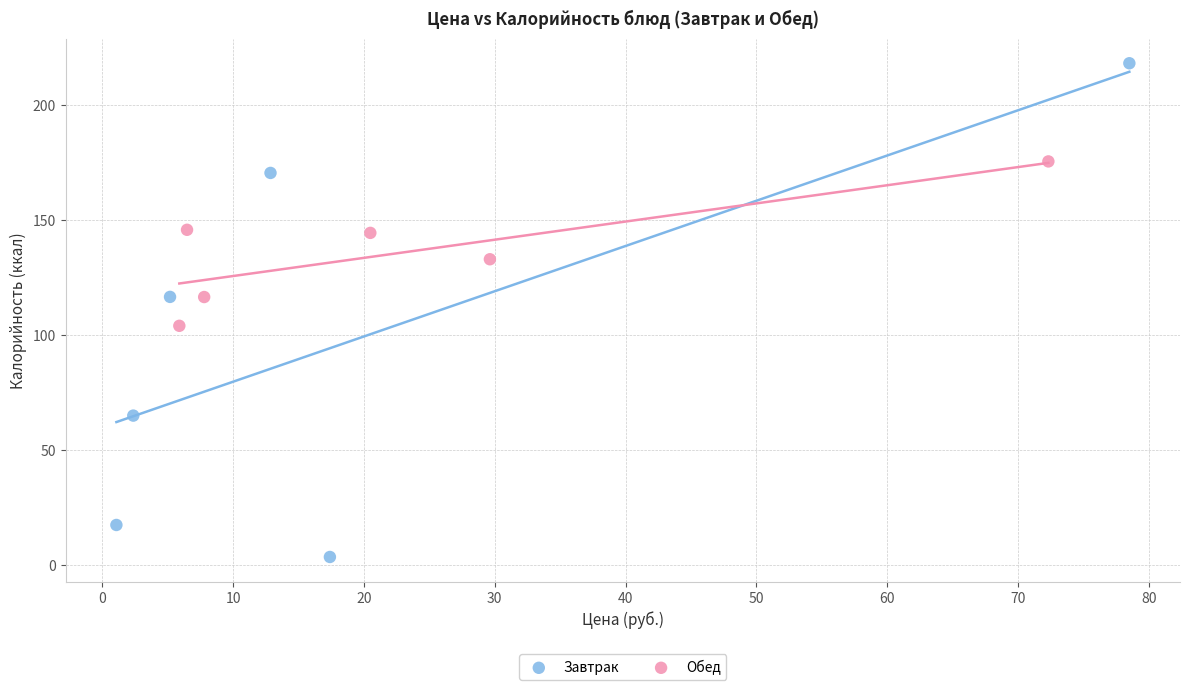

Which series contains the highest Y value?

Завтрак